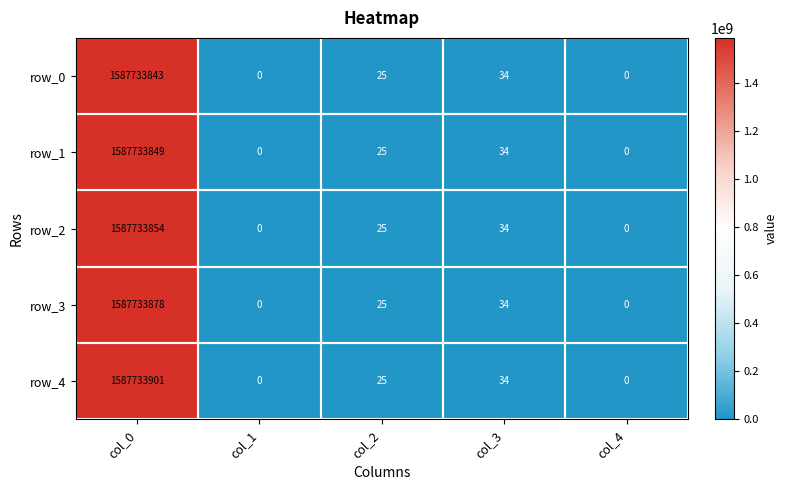

Which category has the highest value in the row_2 series?

col_0